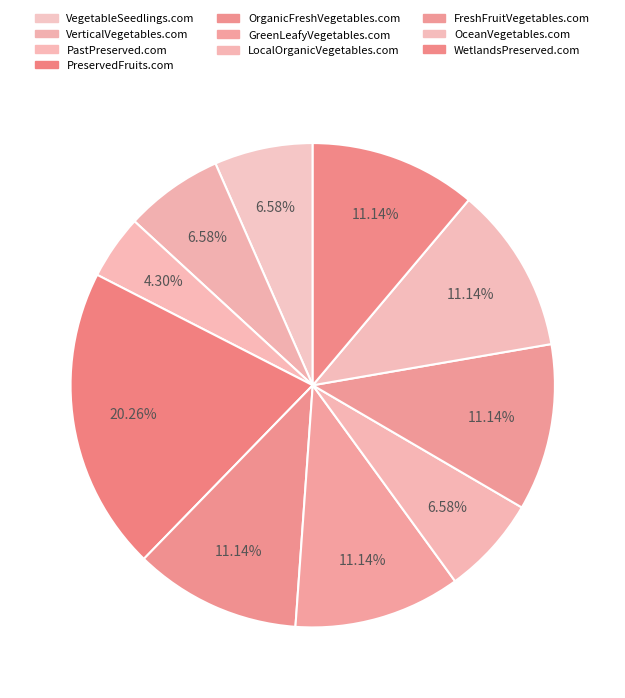

What percentage do GreenLeafyVegetables.com and PreservedFruits.com together represent?

31.4%